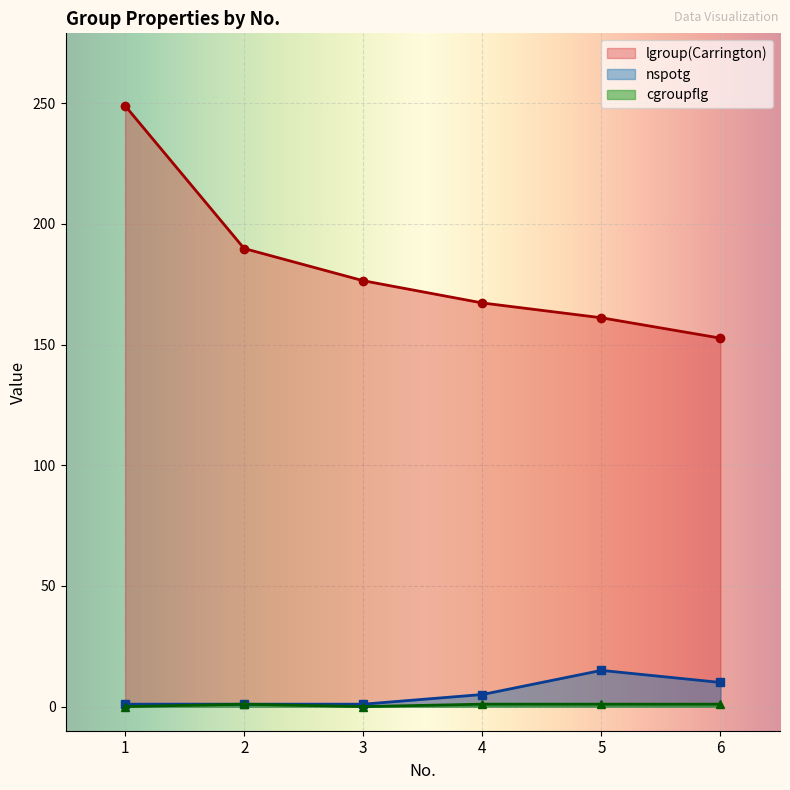

What is the difference between the maximum and minimum values in the cgroupflg series?

1.0